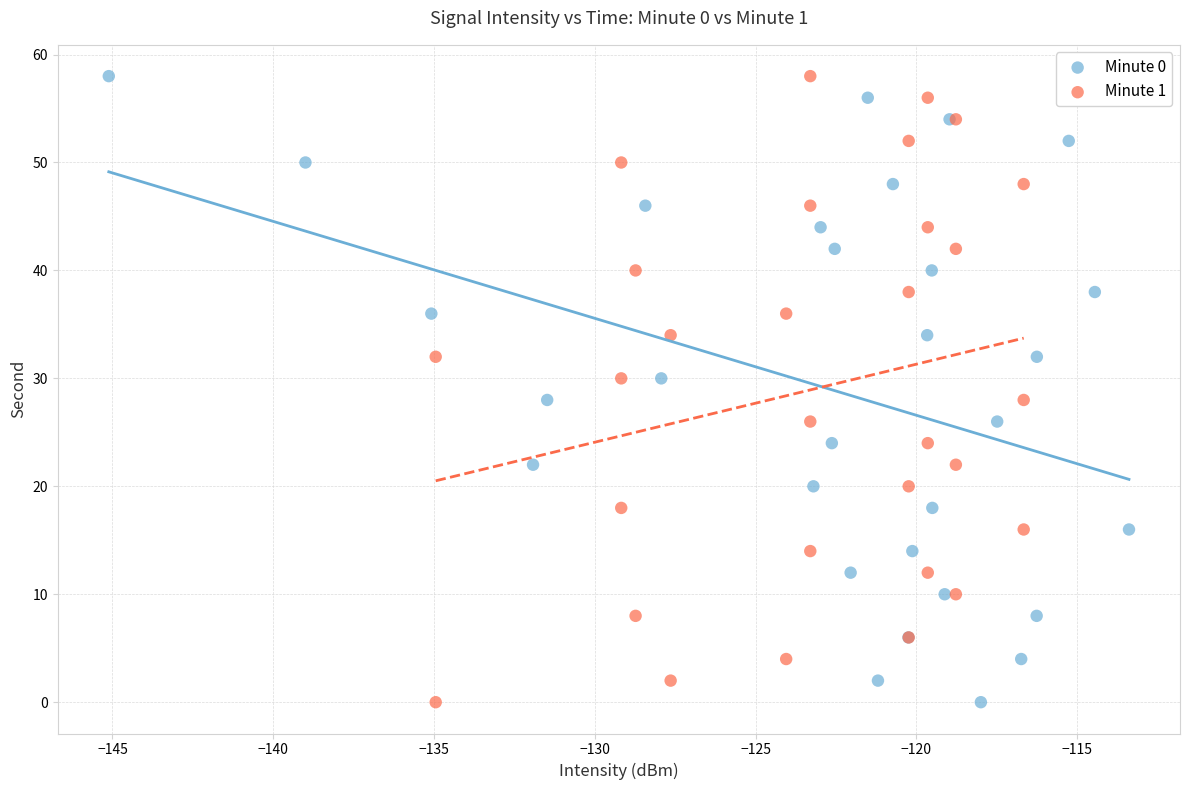

What are all the series names shown in the legend?

Minute 0, Minute 1